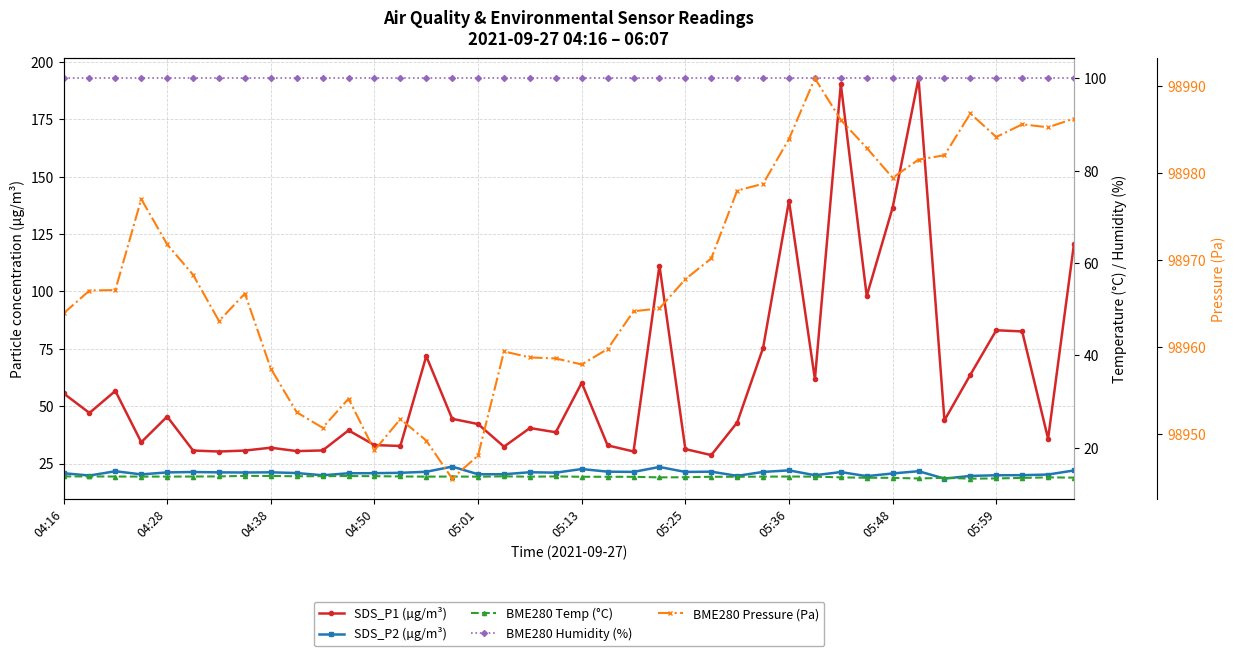

What is the average value of the BME280 Humidity (%) series?

100.0